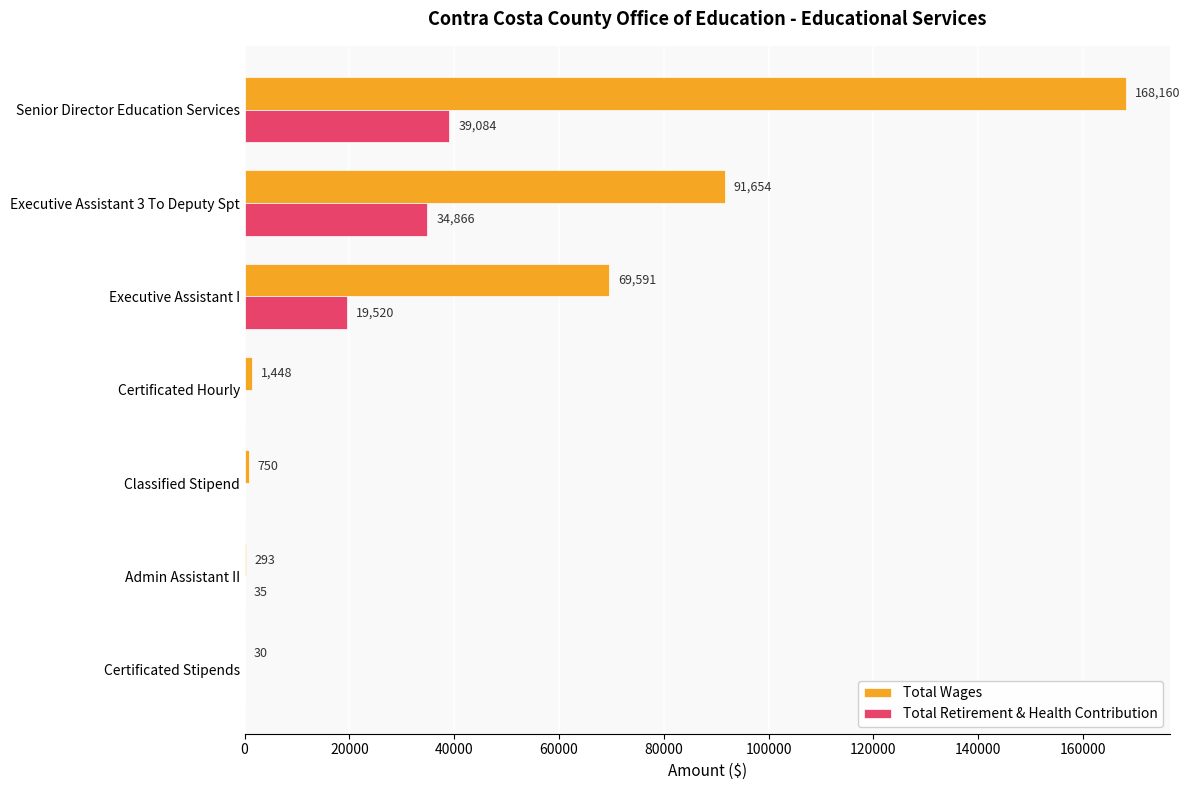

What is the approximate value of Total Wages at Classified Stipend, to the nearest 100?

800